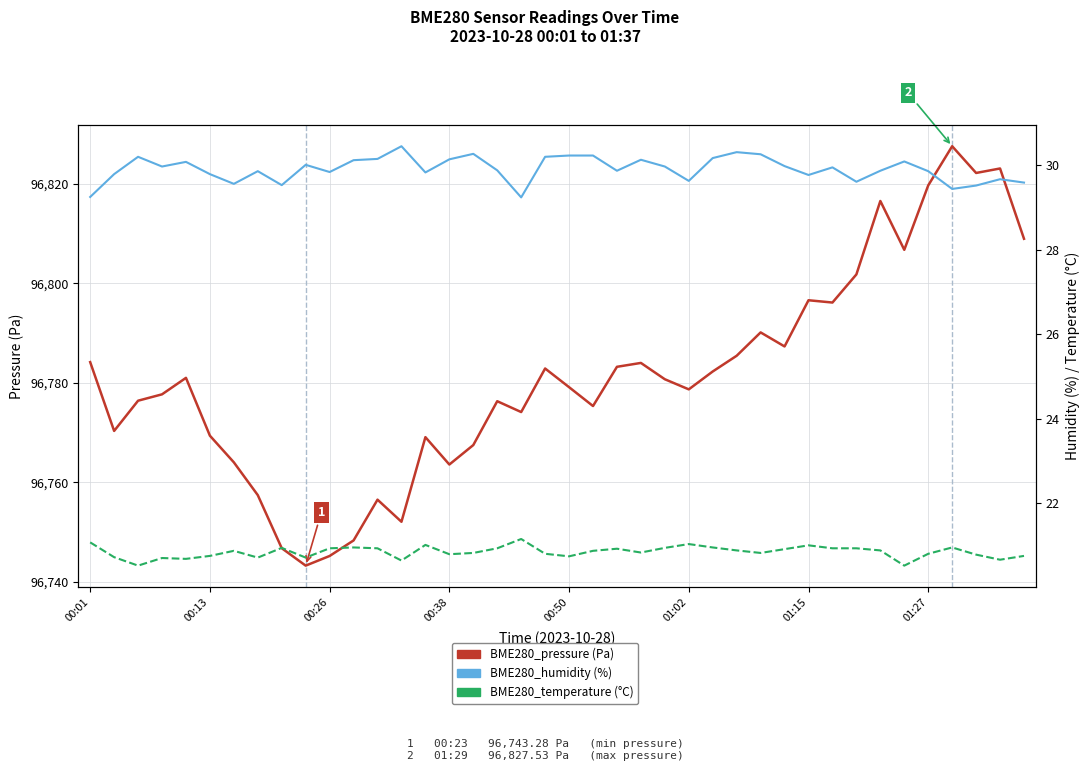

What is the total value across all series at 00:50?

96831.8